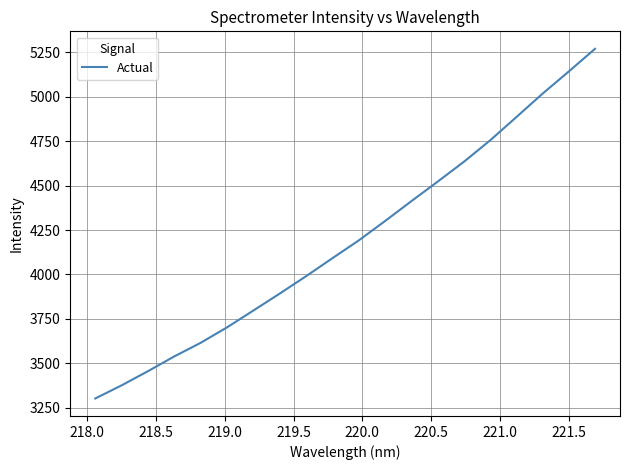

What is the minimum value shown in the chart?

3302.4